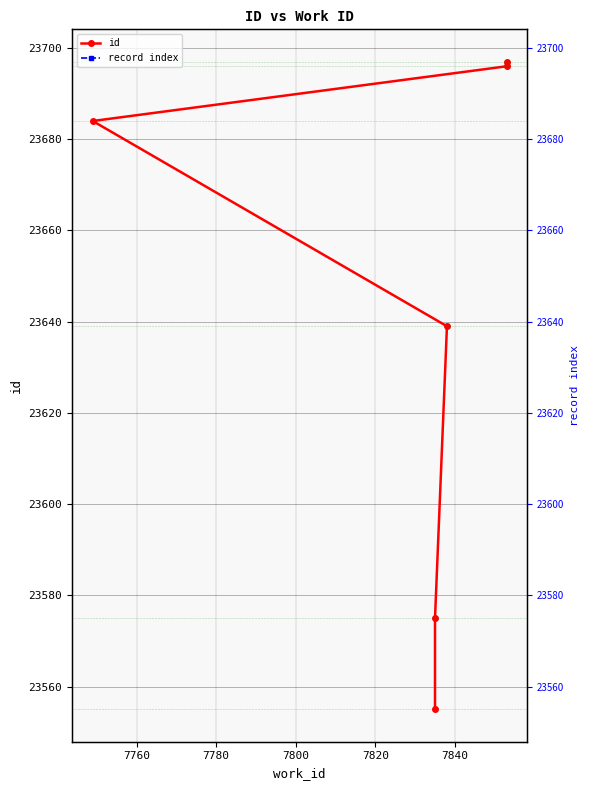

True or false: id has more than 1 points higher than both neighbors.

False